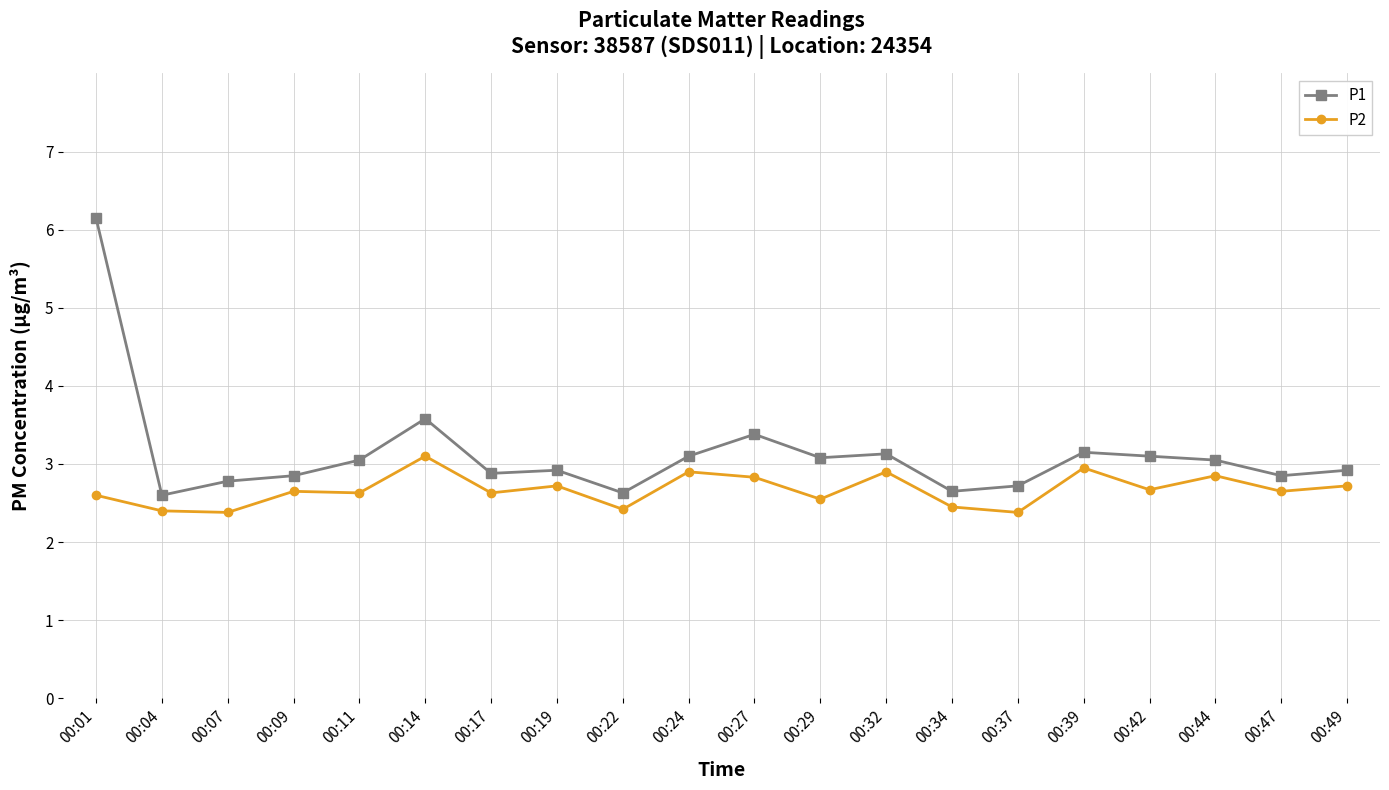

Which category has the highest value in the P1 series?

00:01